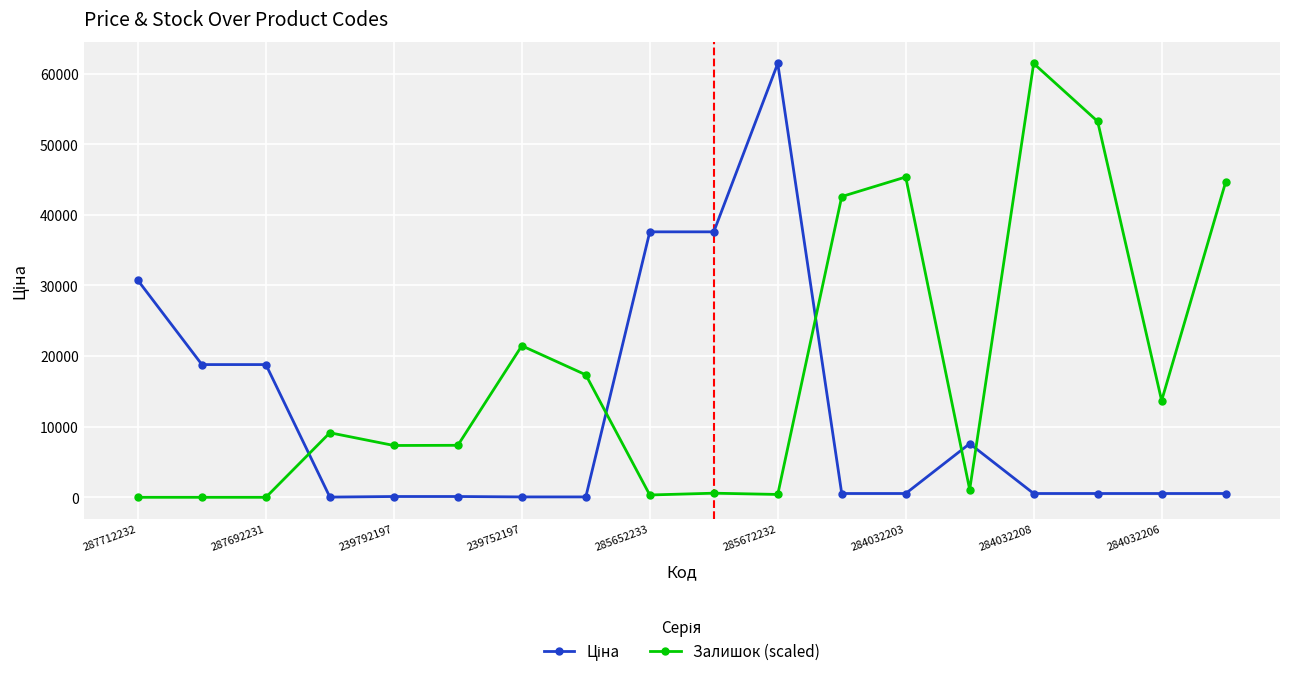

How many lines are shown in the chart?

2